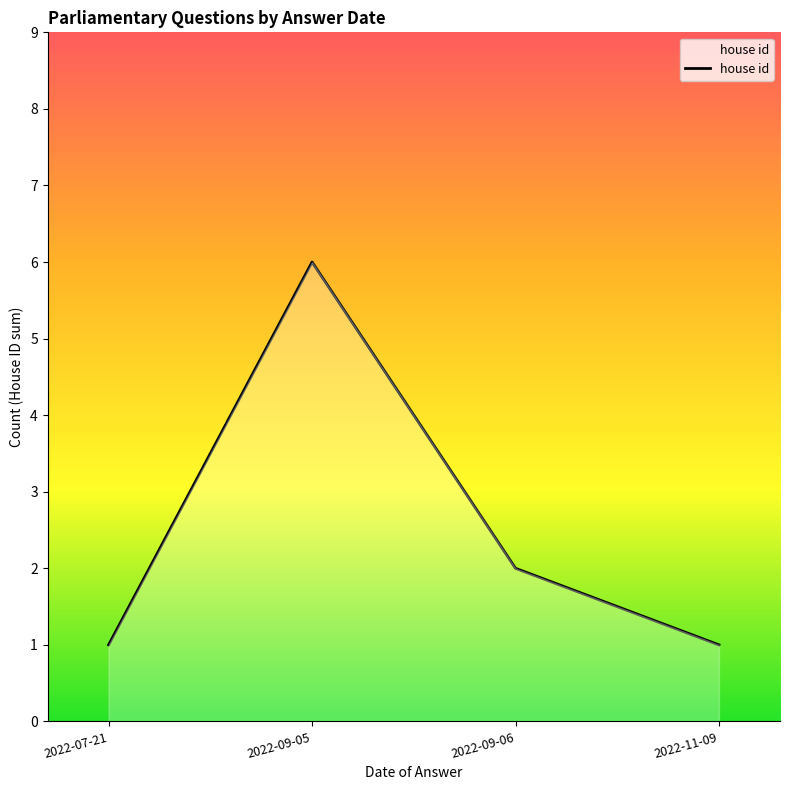

Approximately how many times larger is the value at 2022-07-21 compared to 2022-09-05?

0.2